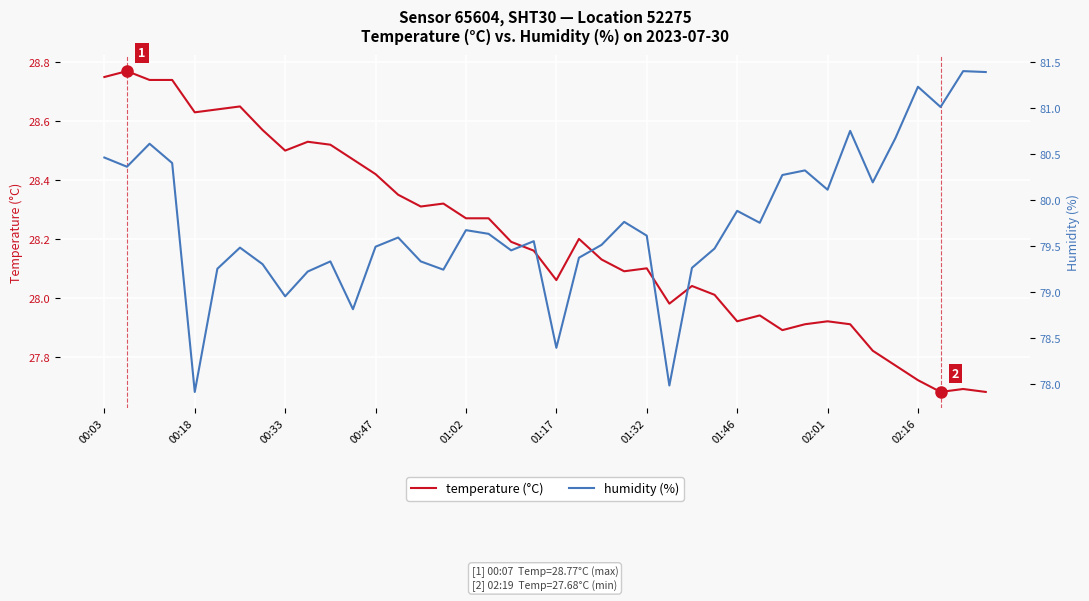

True or false: temperature (°C) has a value of 18.9 at 34.

False